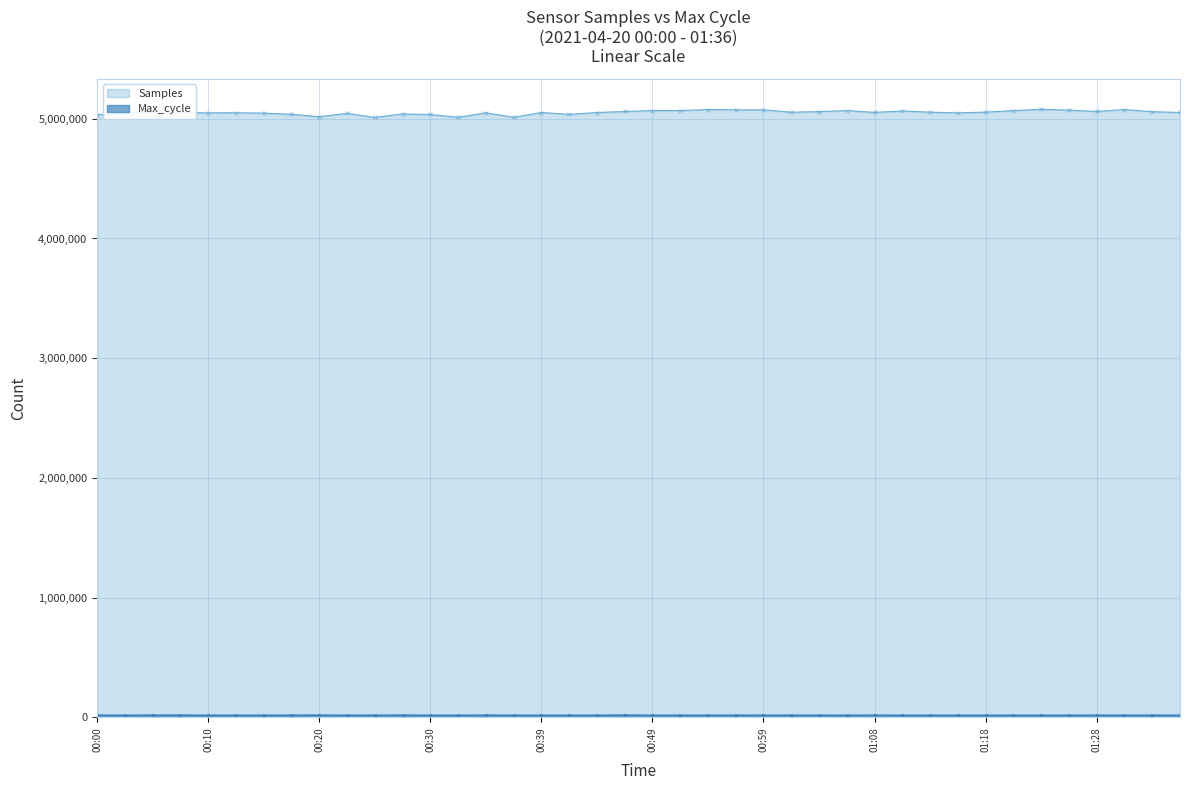

What is the label of the 9th point from the left?

00:20